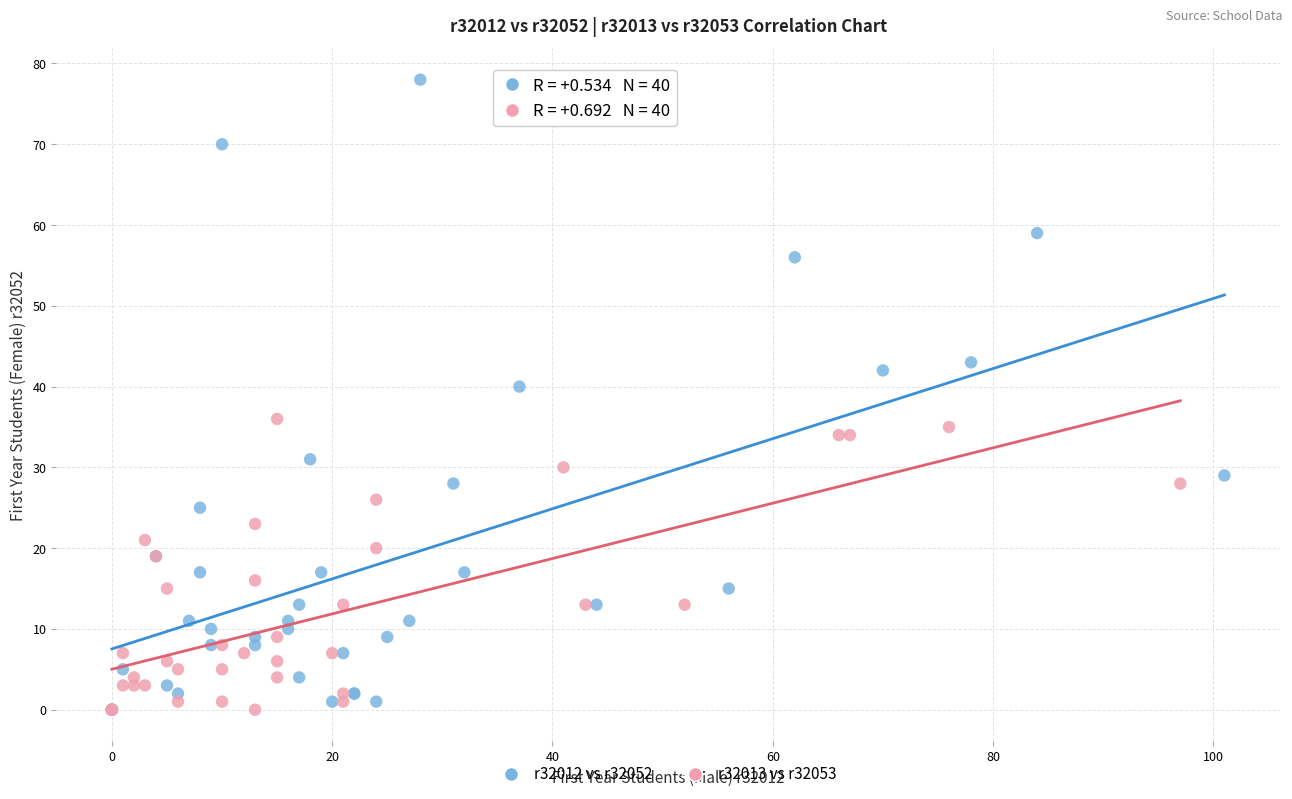

Which series contains the highest Y value?

r32012 vs r32052